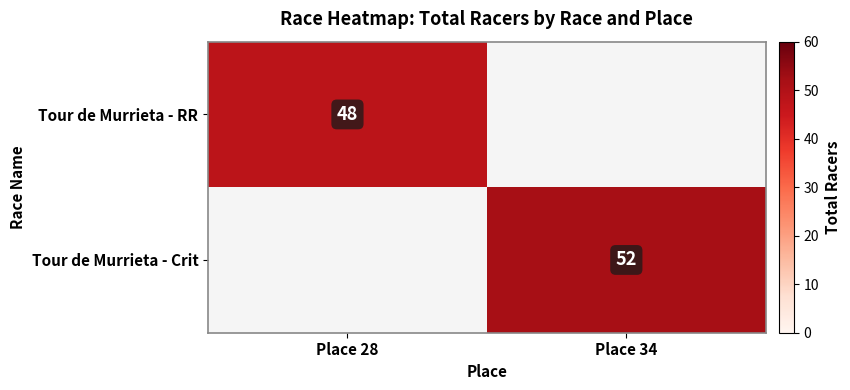

The Tour de Murrieta - Crit series shows 52 at Place 34. True or false?

True